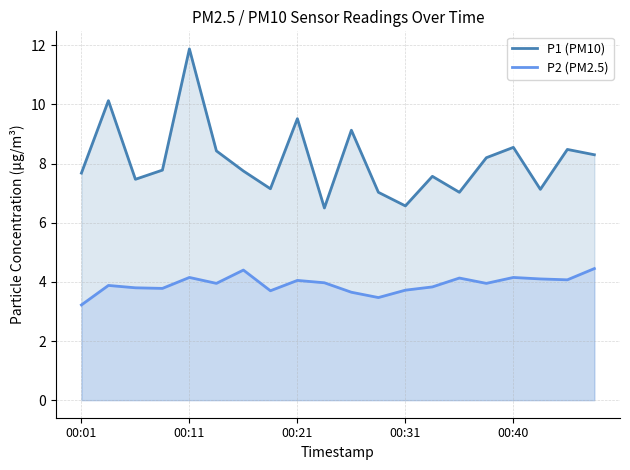

What is the total value across all series at 15?

12.1